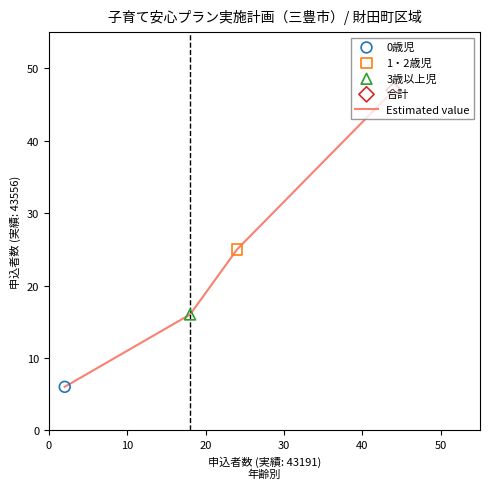

What is the greatest value displayed?

47